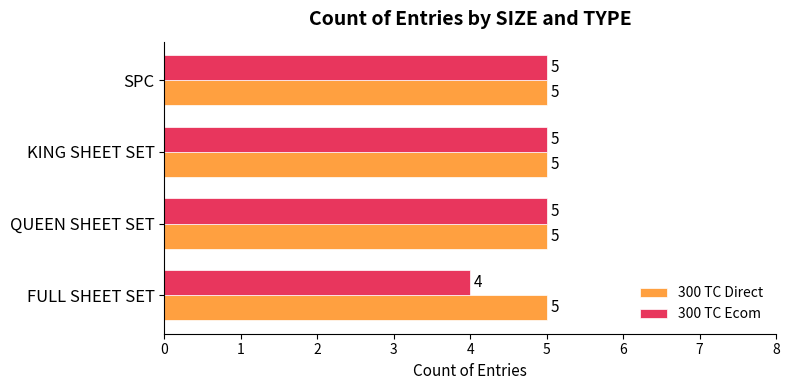

Rank the series by their average value, from lowest to highest.

300 TC Ecom, 300 TC Direct